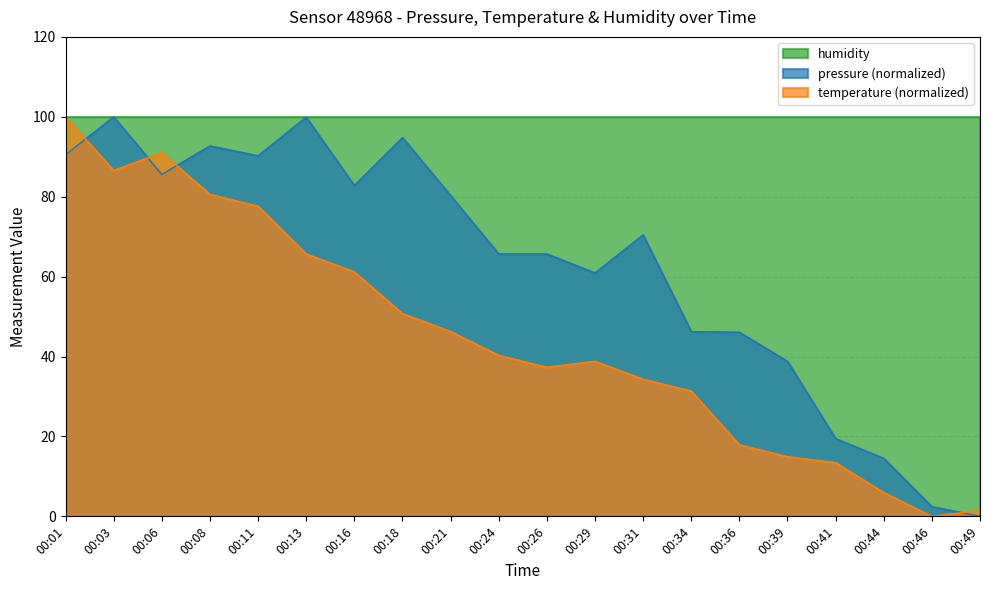

Which series has the widest spread of values?

pressure